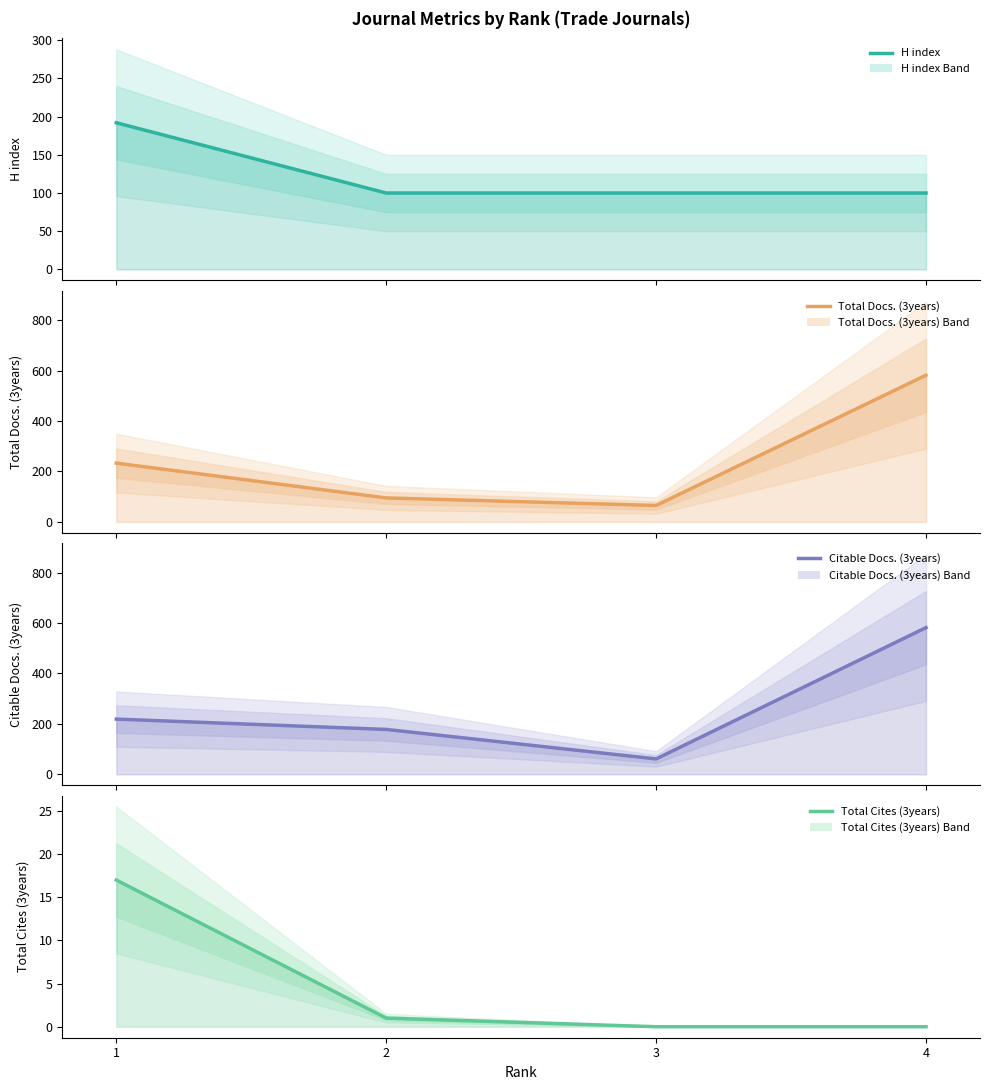

How many lines are shown in the chart?

4